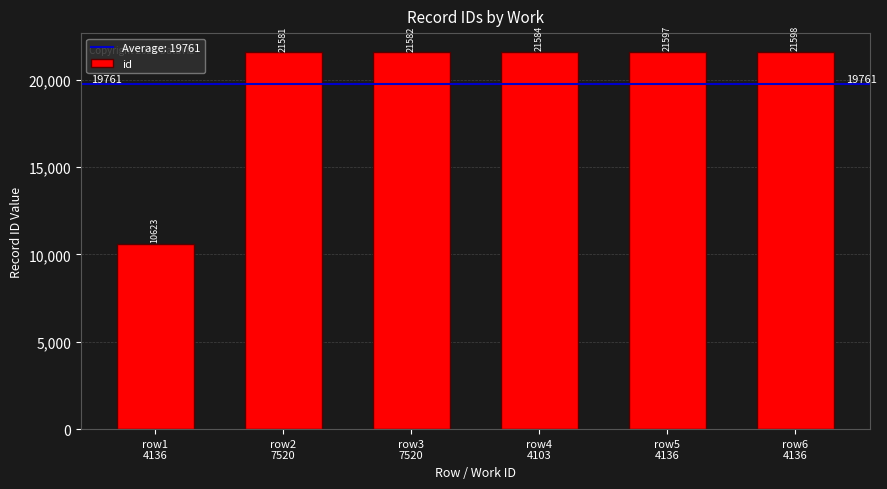

What is the difference between the values at row4
4103 and row6
4136?

14